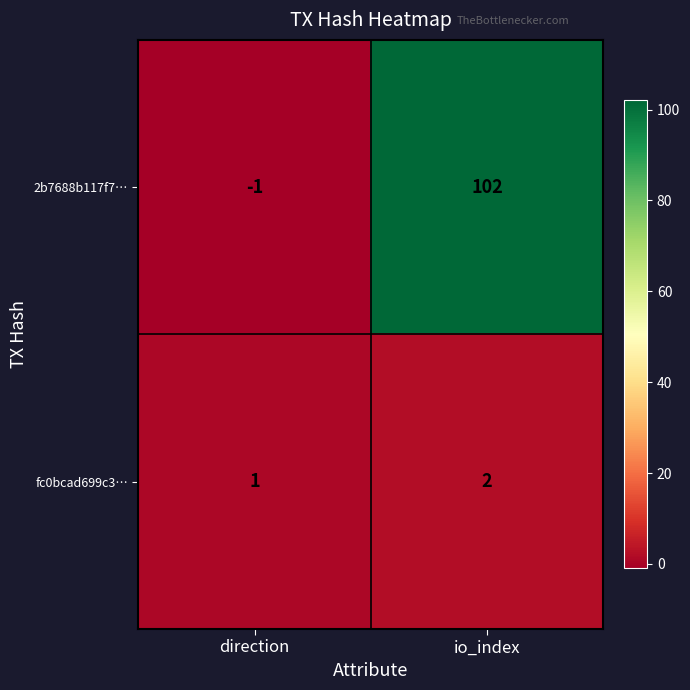

The value of 2b7688b117f7… at io_index is 33. True or false?

False